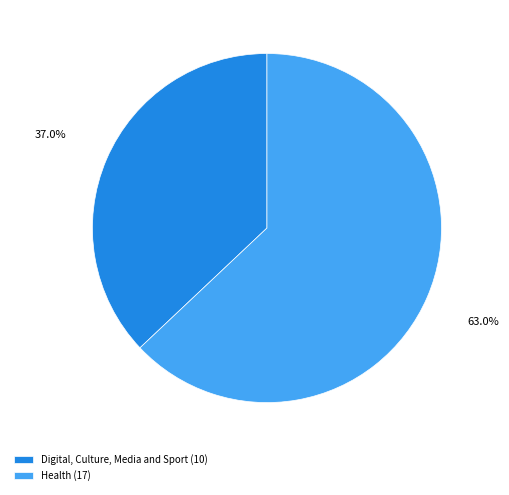

What portion of the pie excludes Digital, Culture, Media and Sport?

63.0%